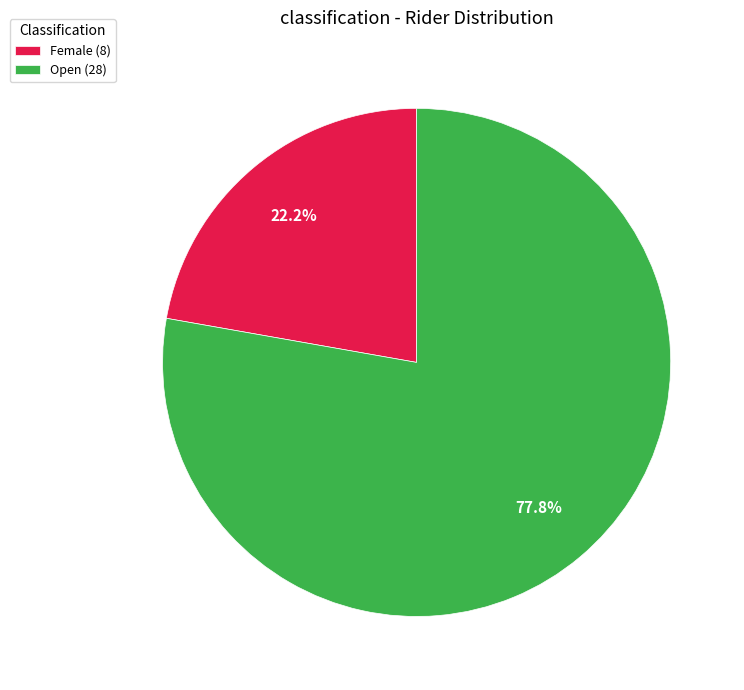

Is there a majority slice in this chart?

Yes